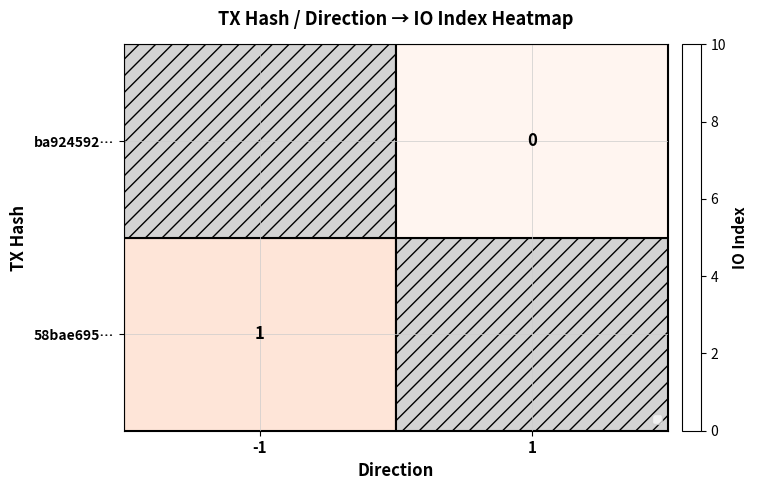

True or false: 58bae695… has a value of 1 at -1.

True